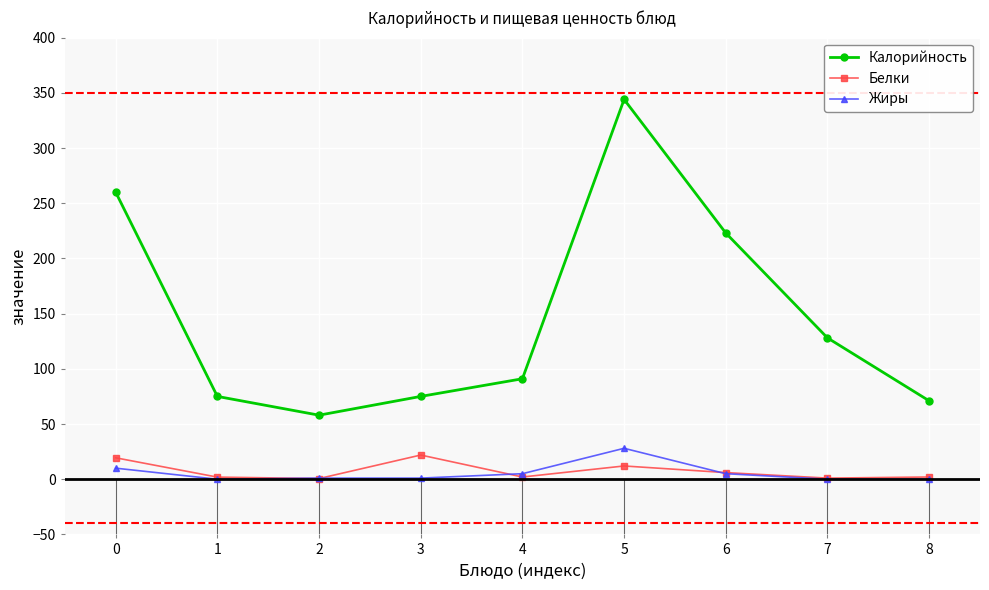

At which category is the sum across all series the highest?

5